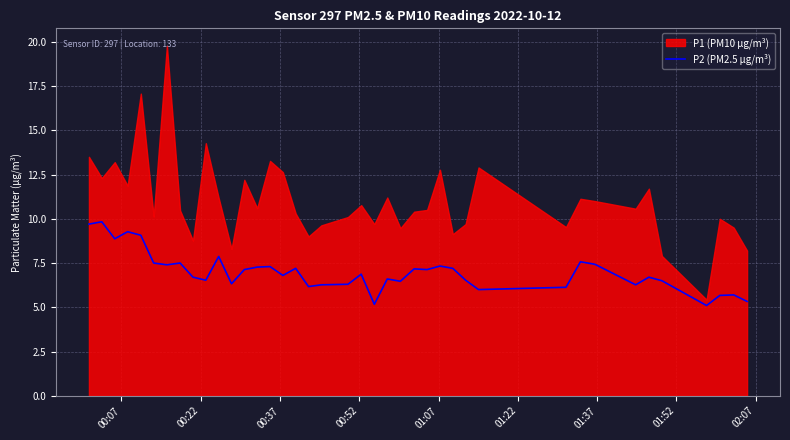

Count the number of categories in the chart.

40